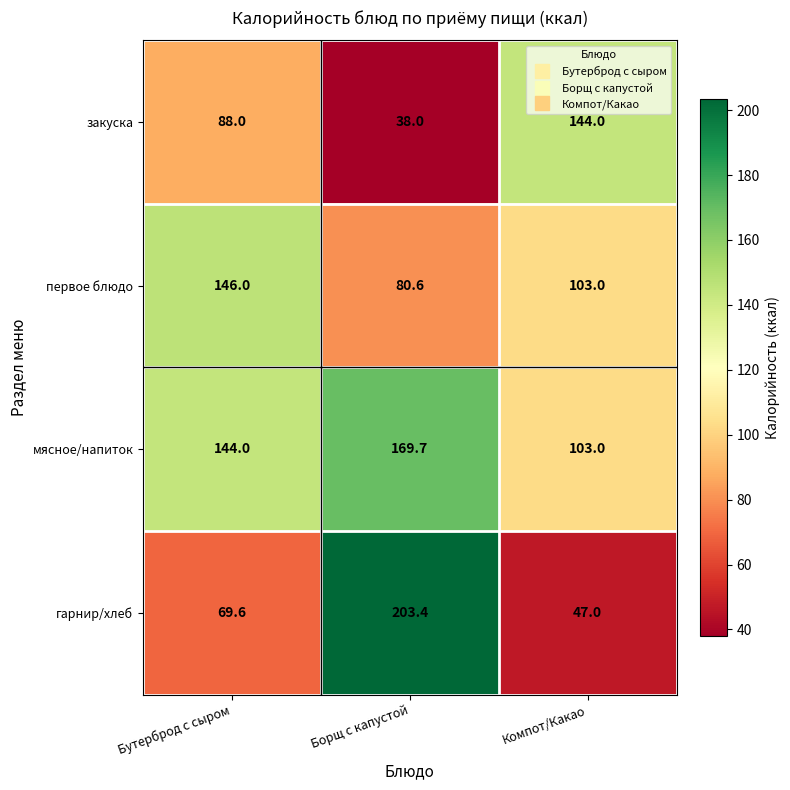

What is the difference between the highest and lowest values at Борщ с капустой?

165.4